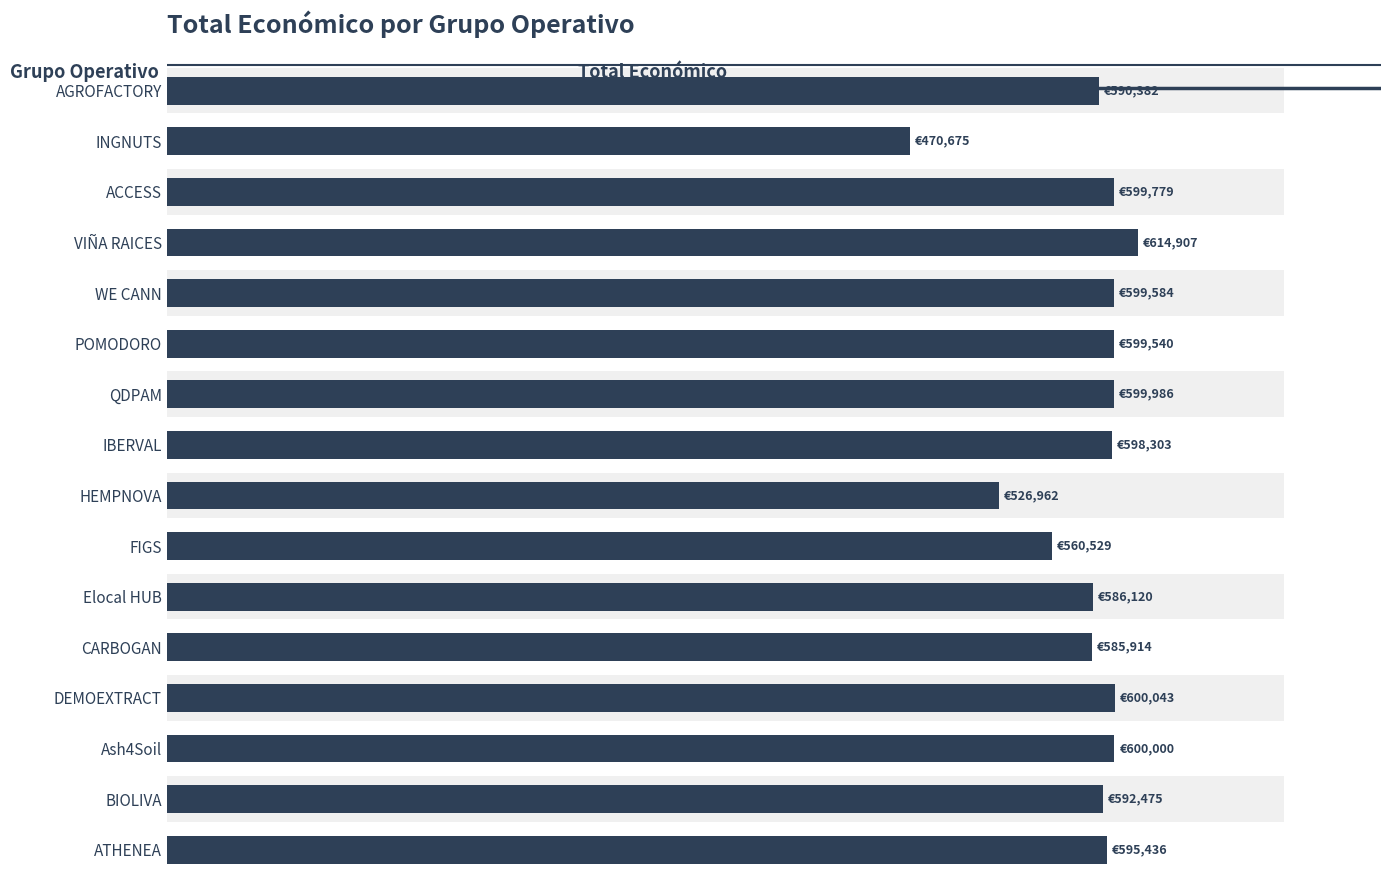

What is the value of the 8th bar from the left?

598303